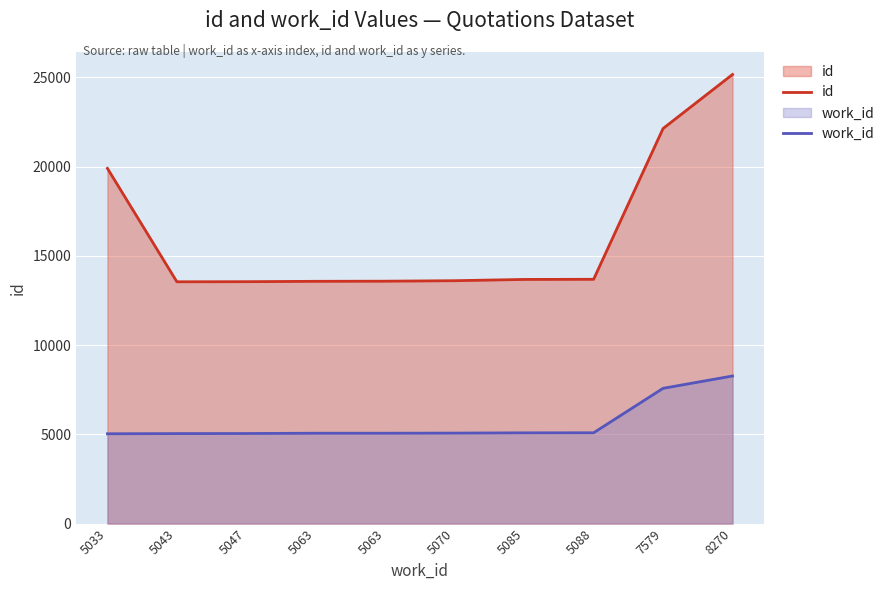

What is the difference between the maximum and minimum values in the work_id series?

3237